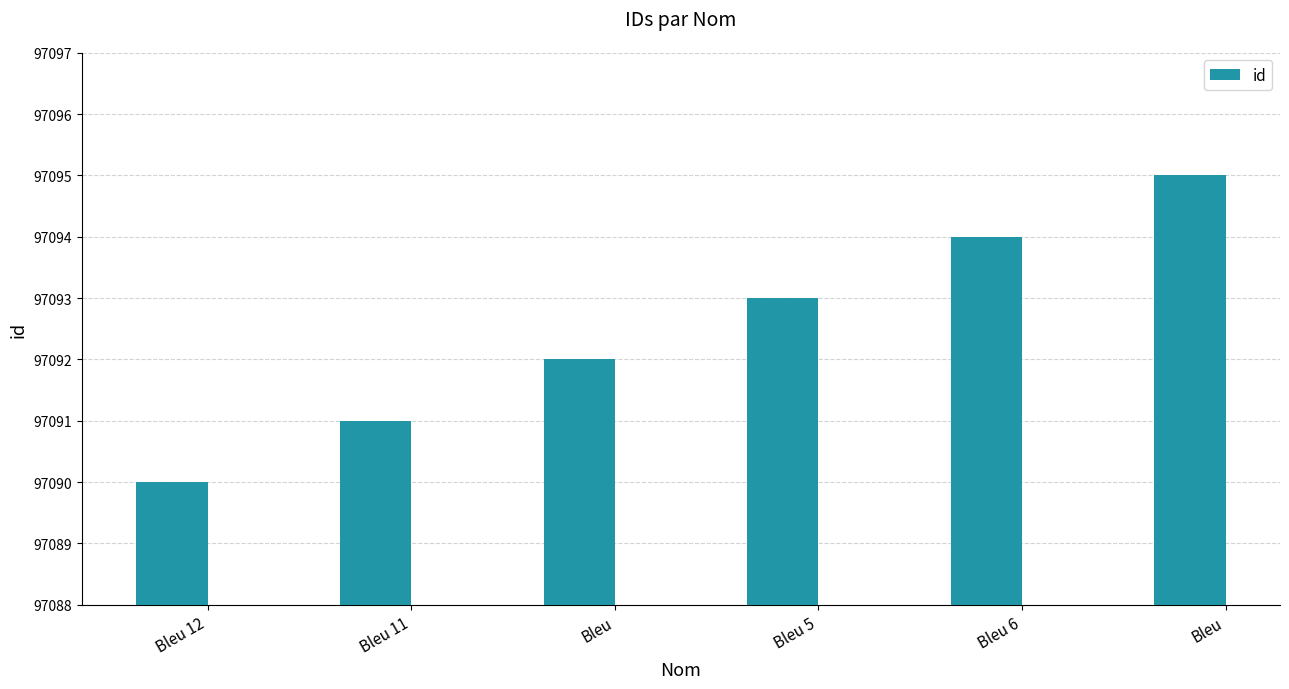

Are the bars horizontal?

No